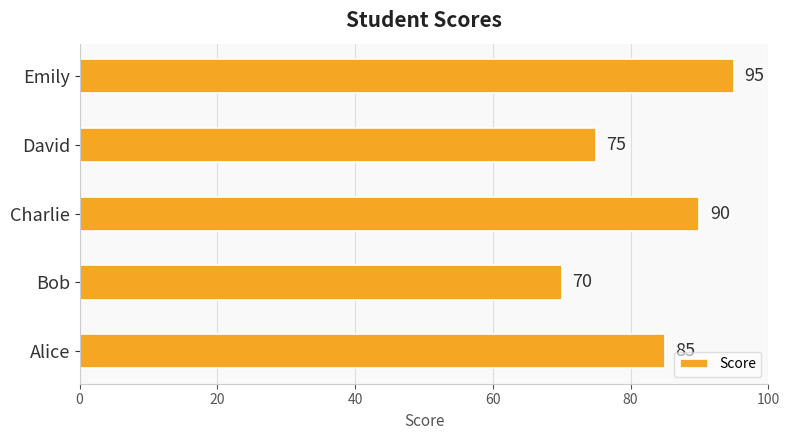

The chart shows a value of 121 at Bob. True or false?

False